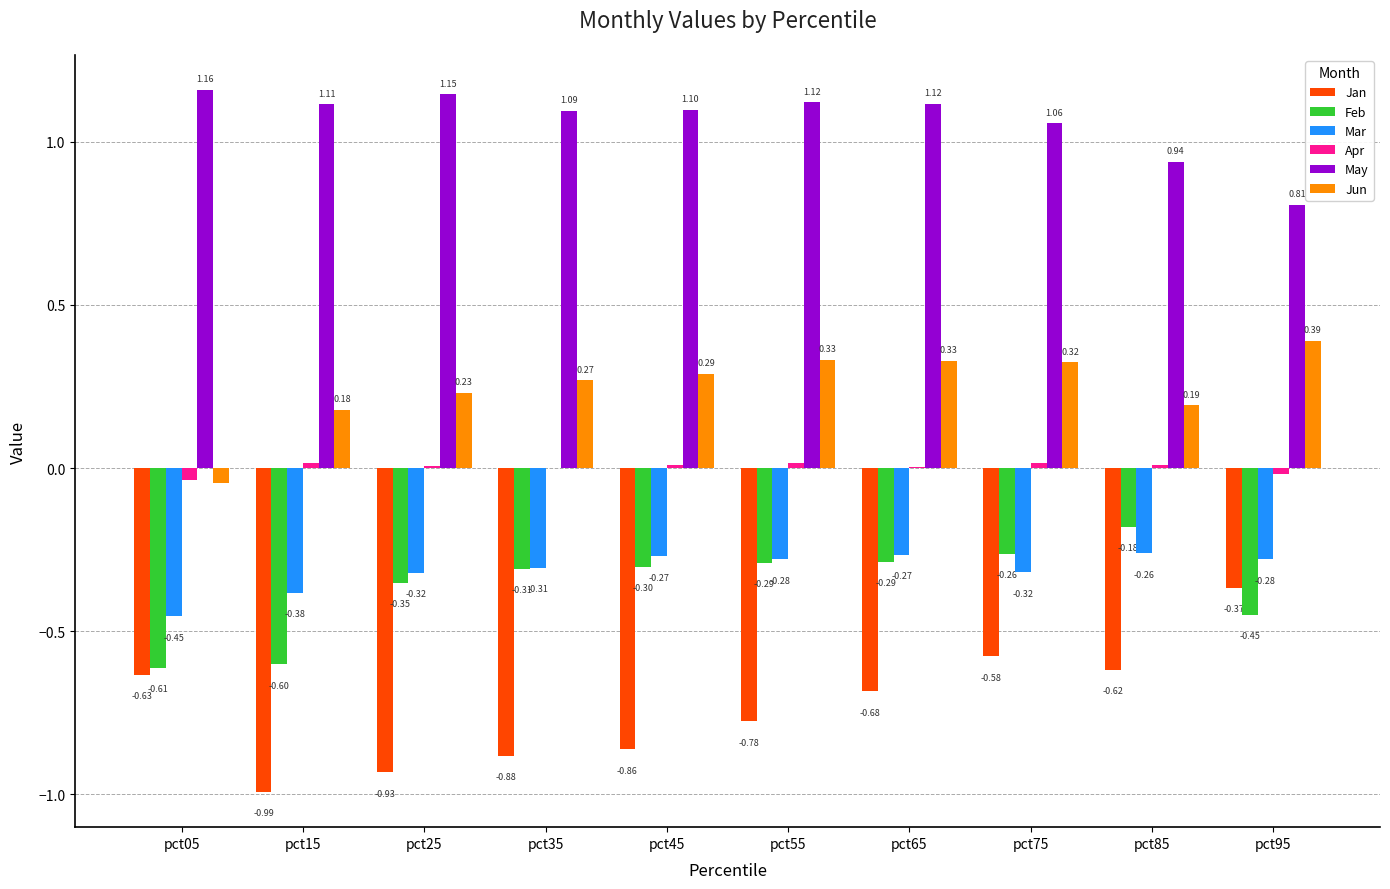

Which series changed the most between pct55 and pct95?

Jan